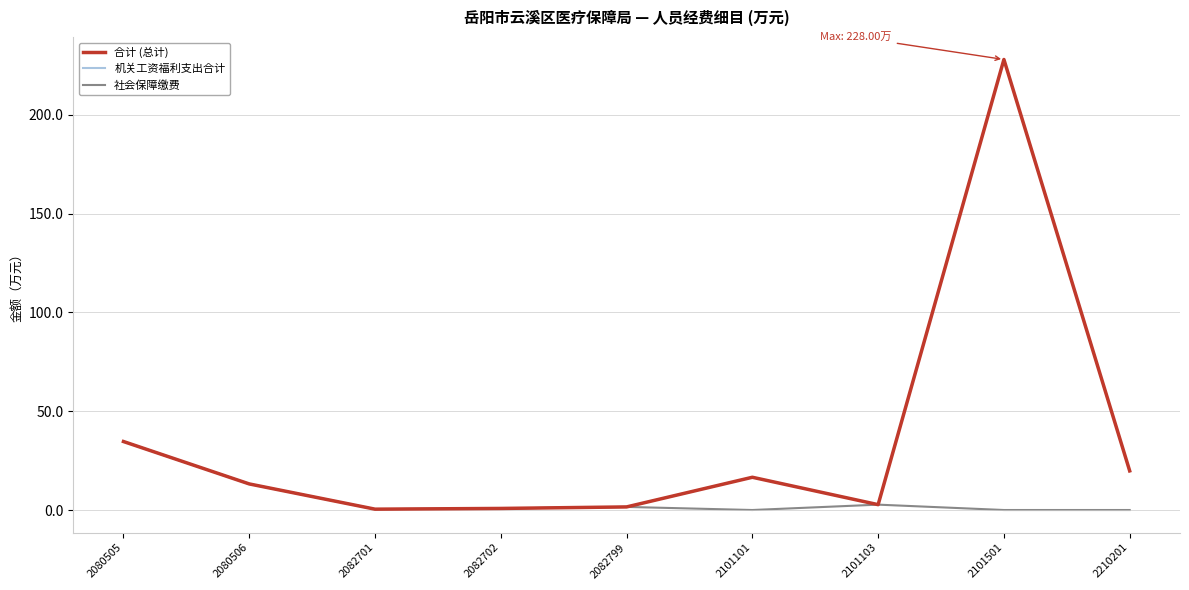

Is this an area chart (filled region under the line)?

No